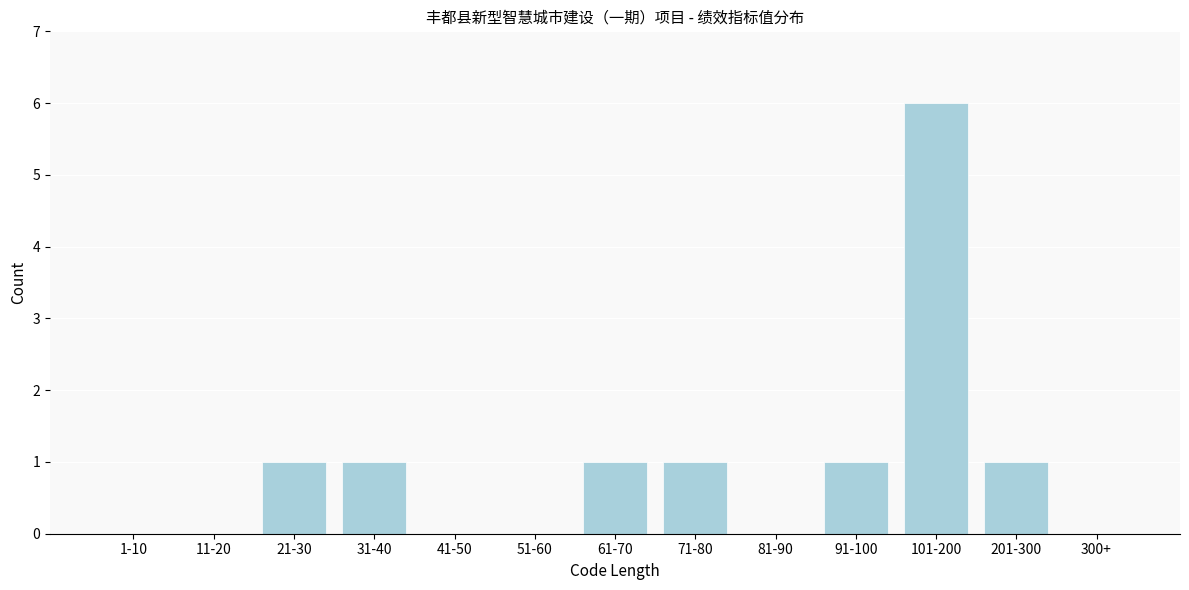

Reading right to left, transcribe all the data shown in this chart.

300+=0	201-300=1	101-200=6	91-100=1	81-90=0	71-80=1	61-70=1	51-60=0	41-50=0	31-40=1	21-30=1	11-20=0	1-10=0